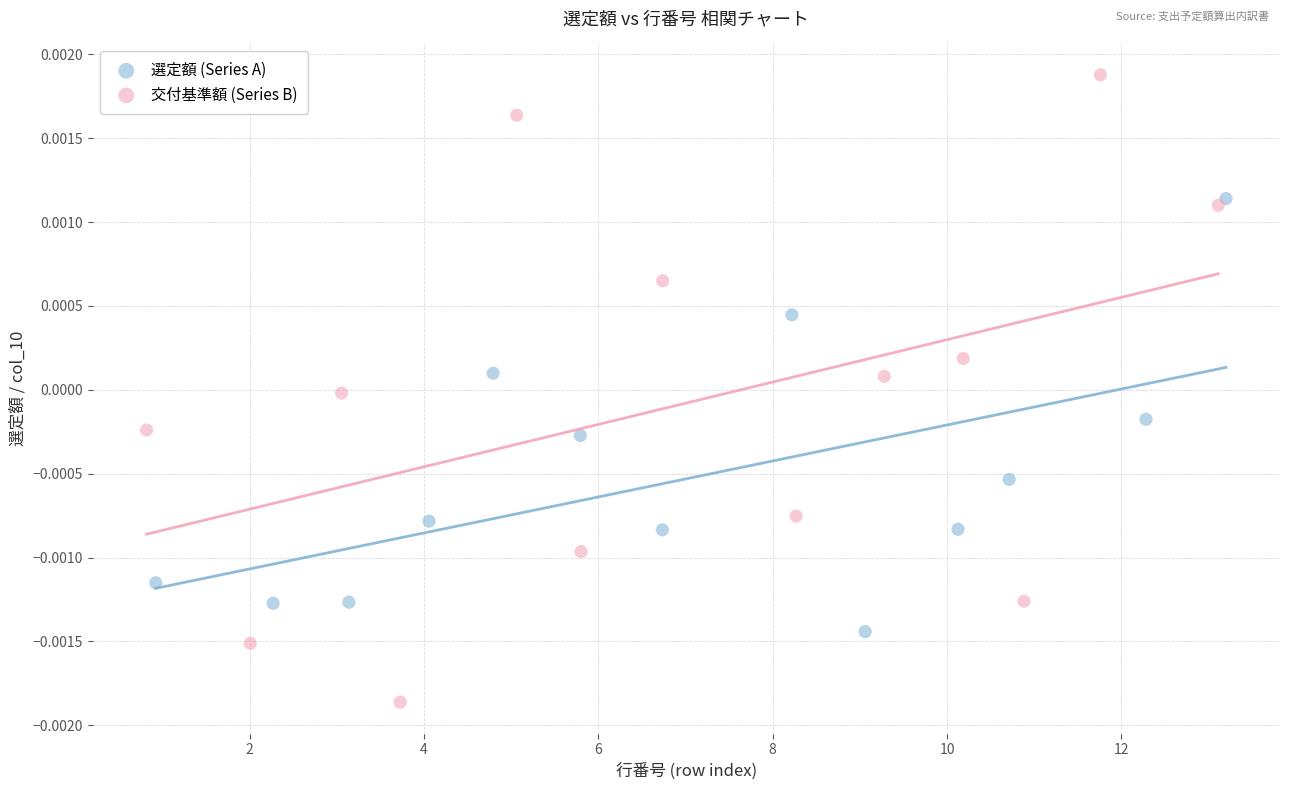

What are all the series names shown in the legend?

選定額 (Series A), 交付基準額 (Series B)